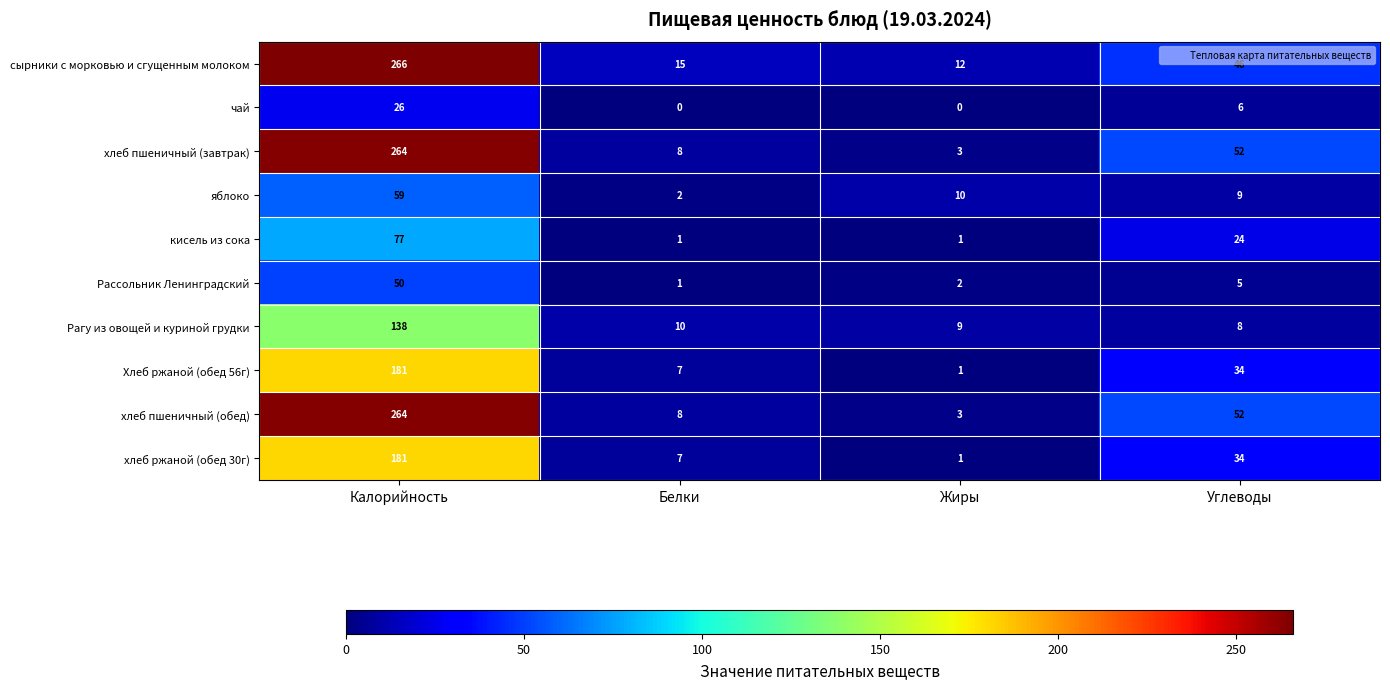

What is the difference between the highest and lowest values at Белки?

15